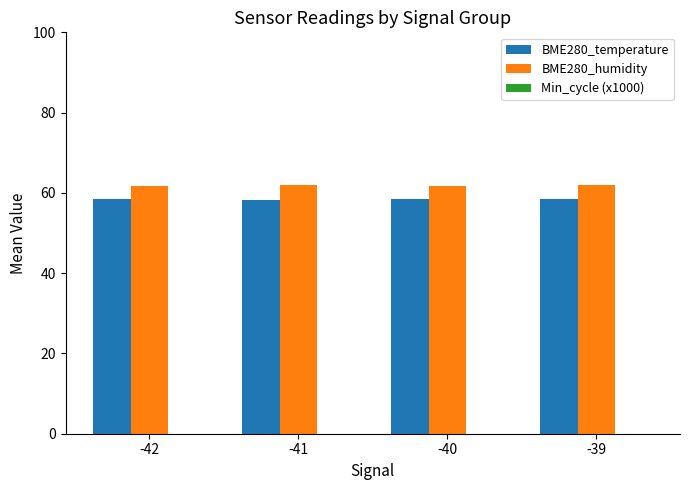

True or false: BME280_temperature has a value of 14.9 at -39.

False